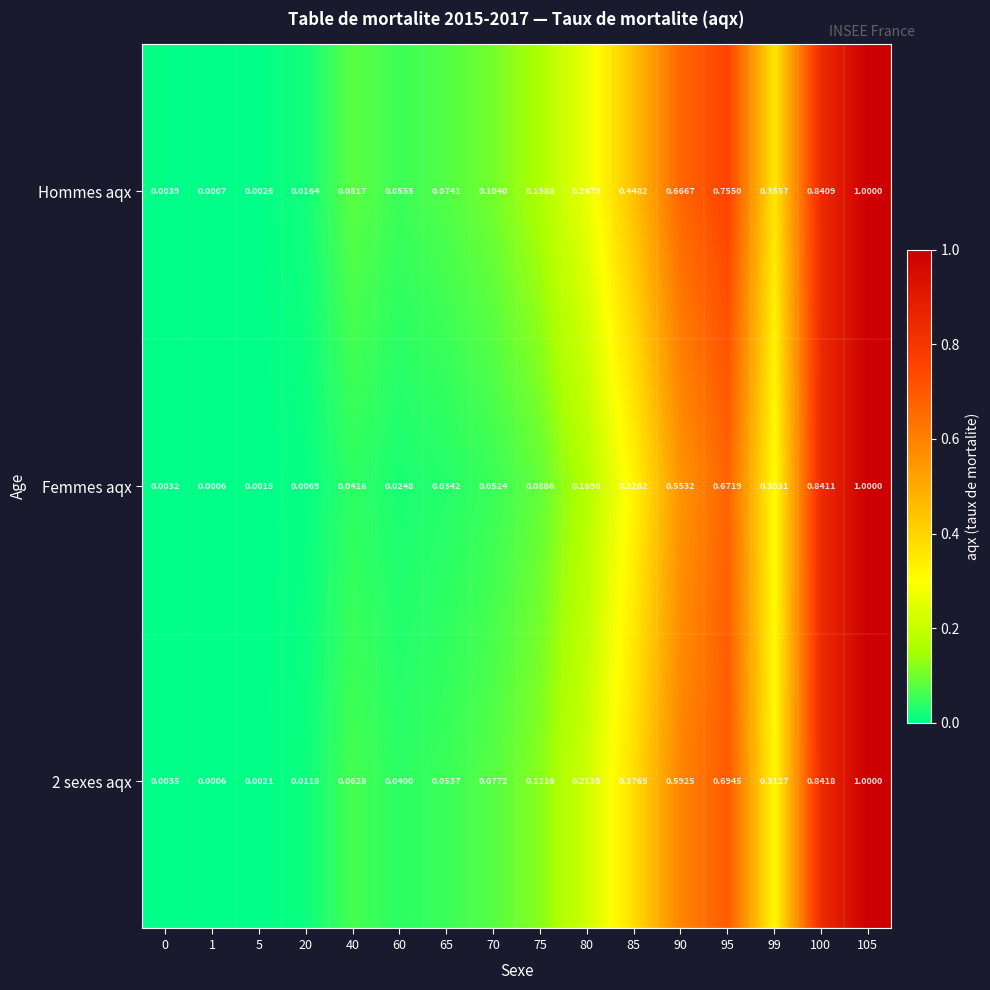

Which series has the largest total across all categories?

Hommes aqx